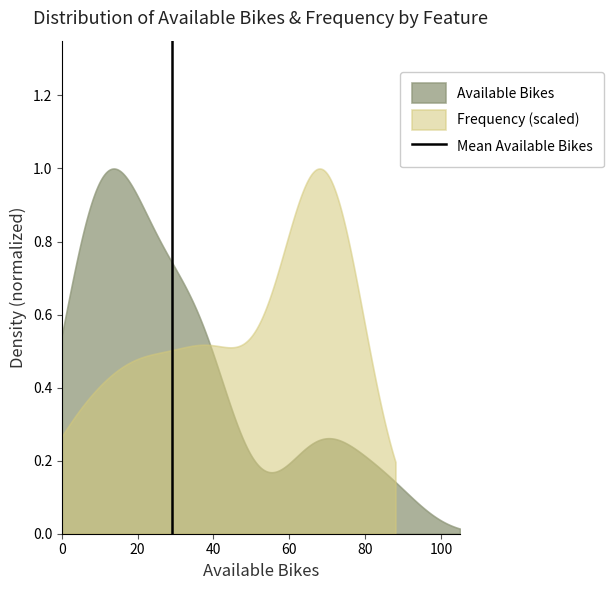

Does the chart have visible grid lines?

No